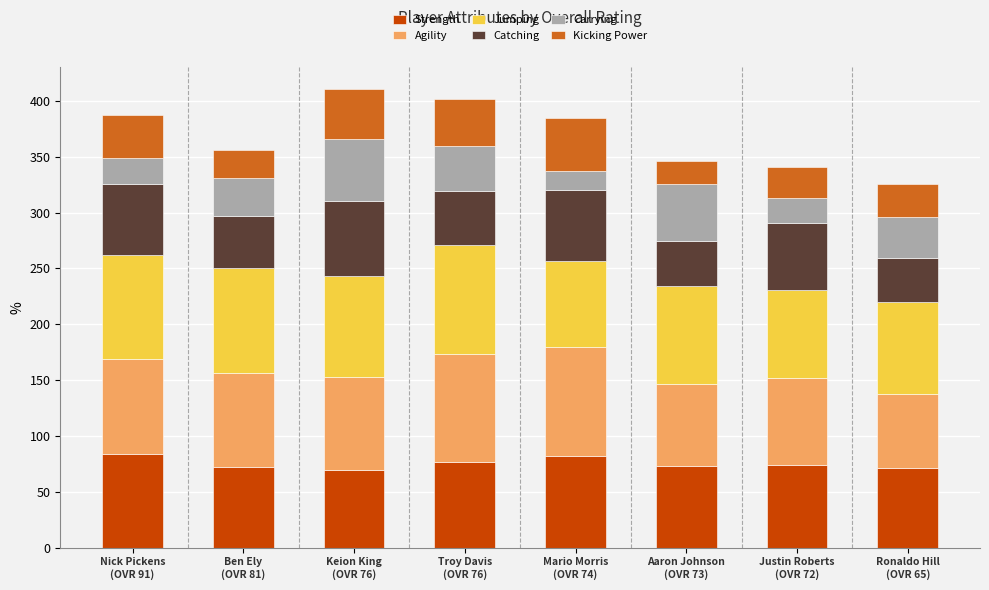

What is the lowest value of the Strength series?

70